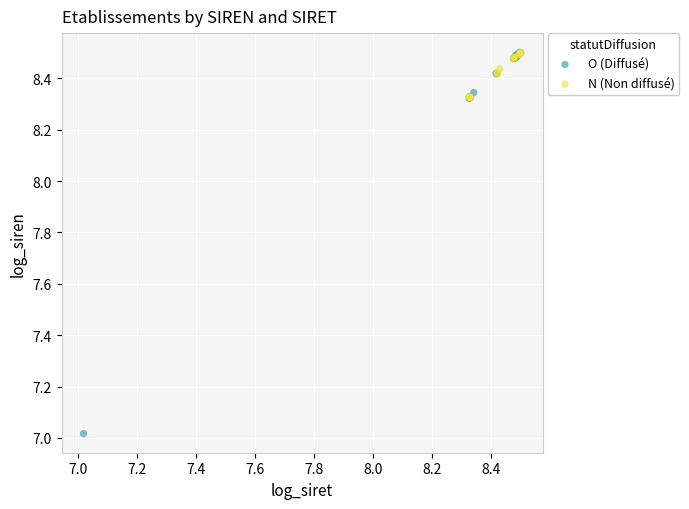

Which series has the largest Y range (max minus min)?

O (Diffusé)